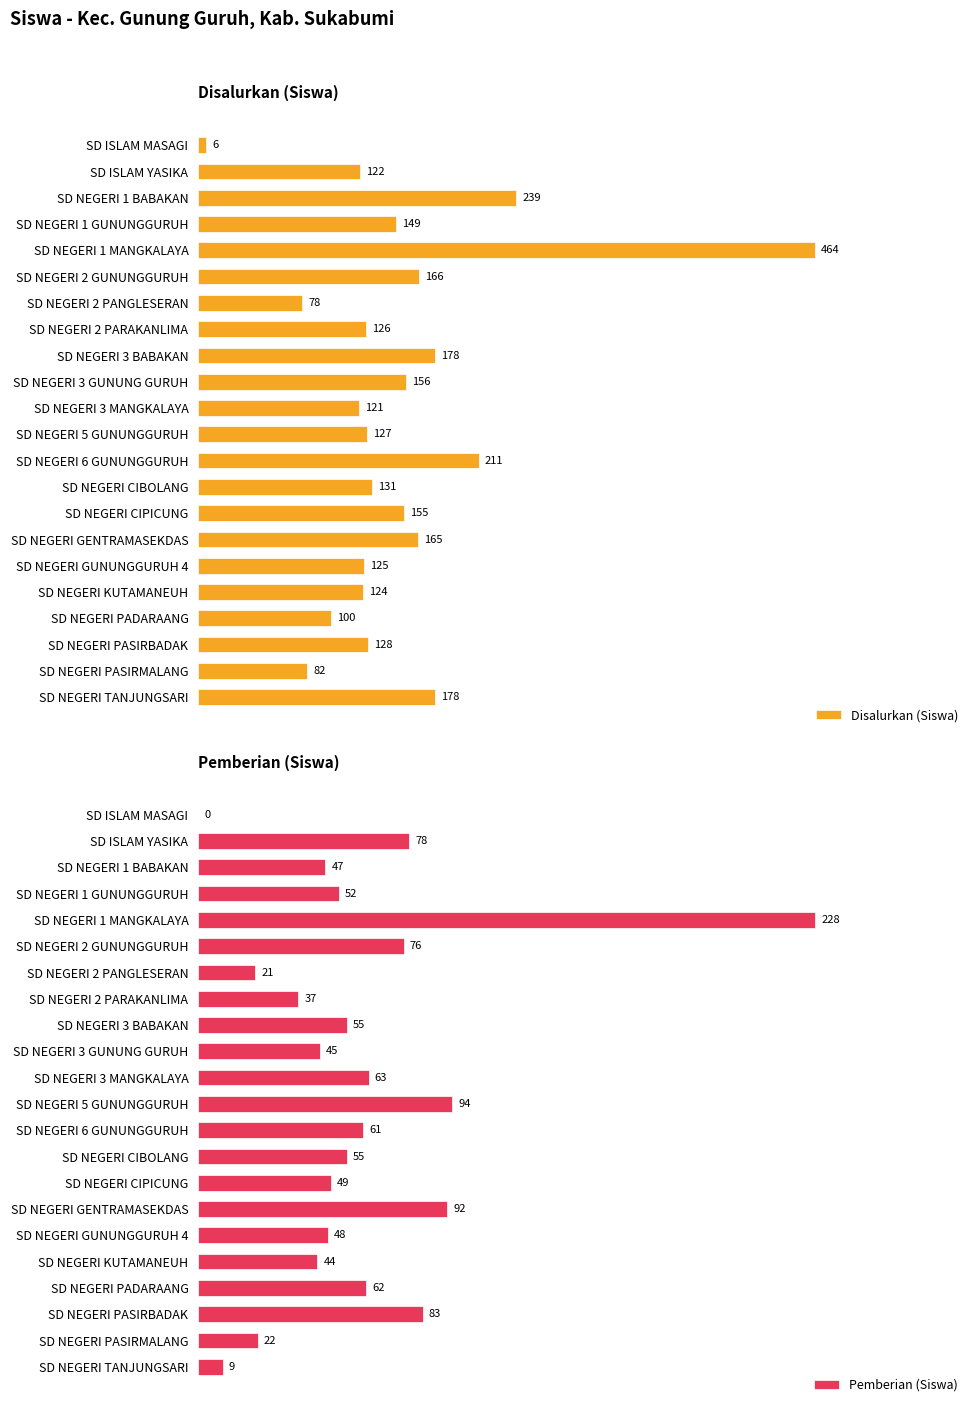

At which label does Disalurkan (Siswa) reach its minimum?

SD ISLAM MASAGI